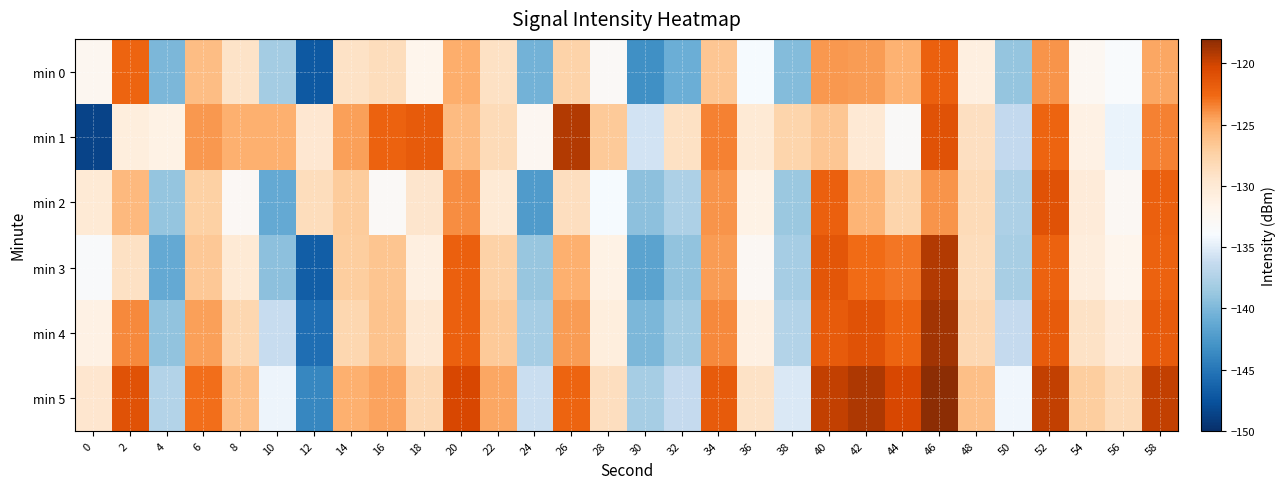

Which series changed the most between 6 and 30?

min 0